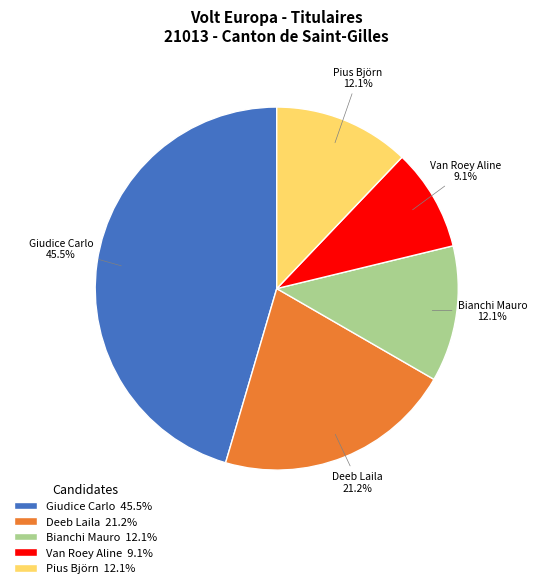

True or false: Bianchi Mauro accounts for 12% of the total.

True